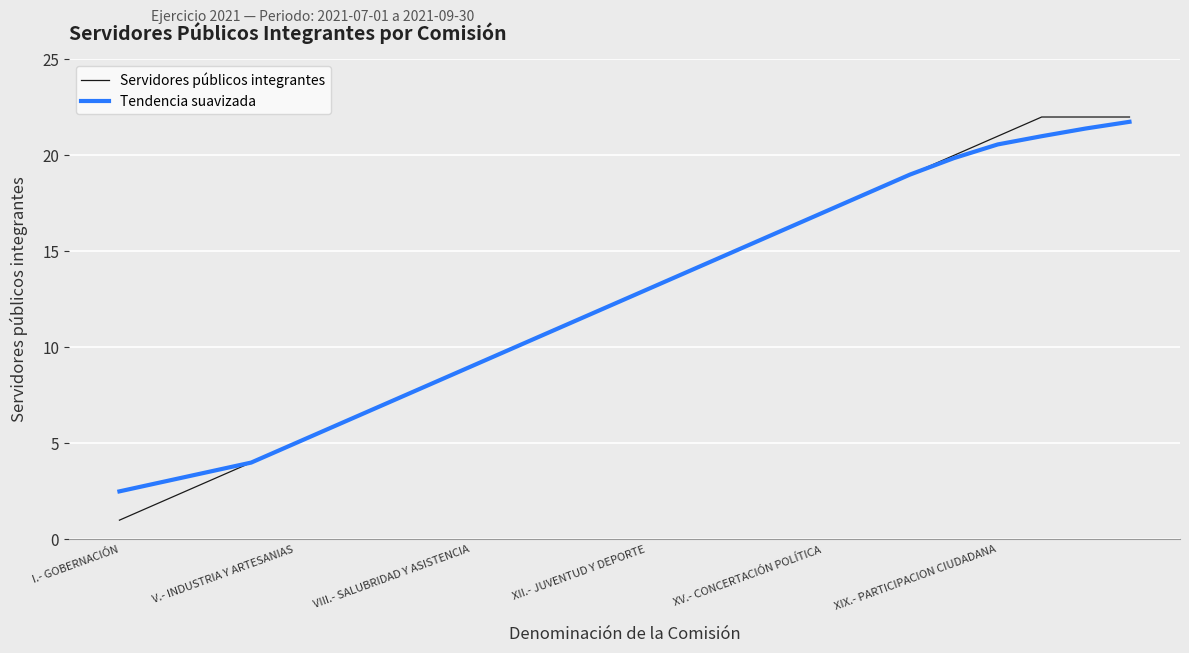

What is the smallest value displayed?

1.0